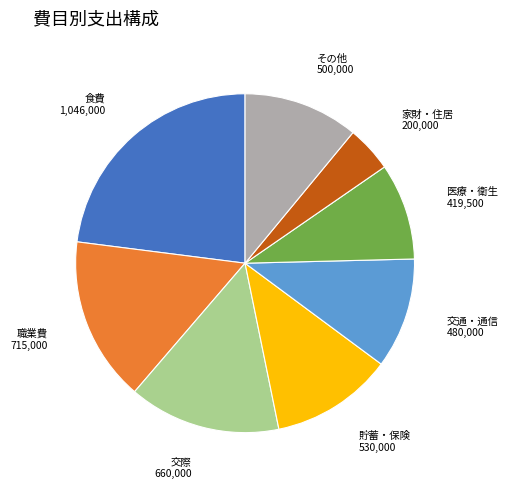

Does any single category account for the majority?

No